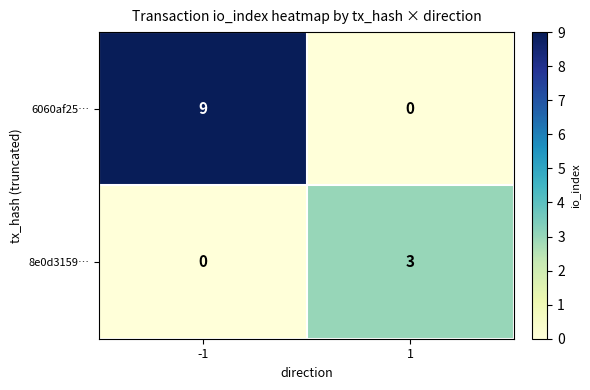

What is the greatest value displayed?

9